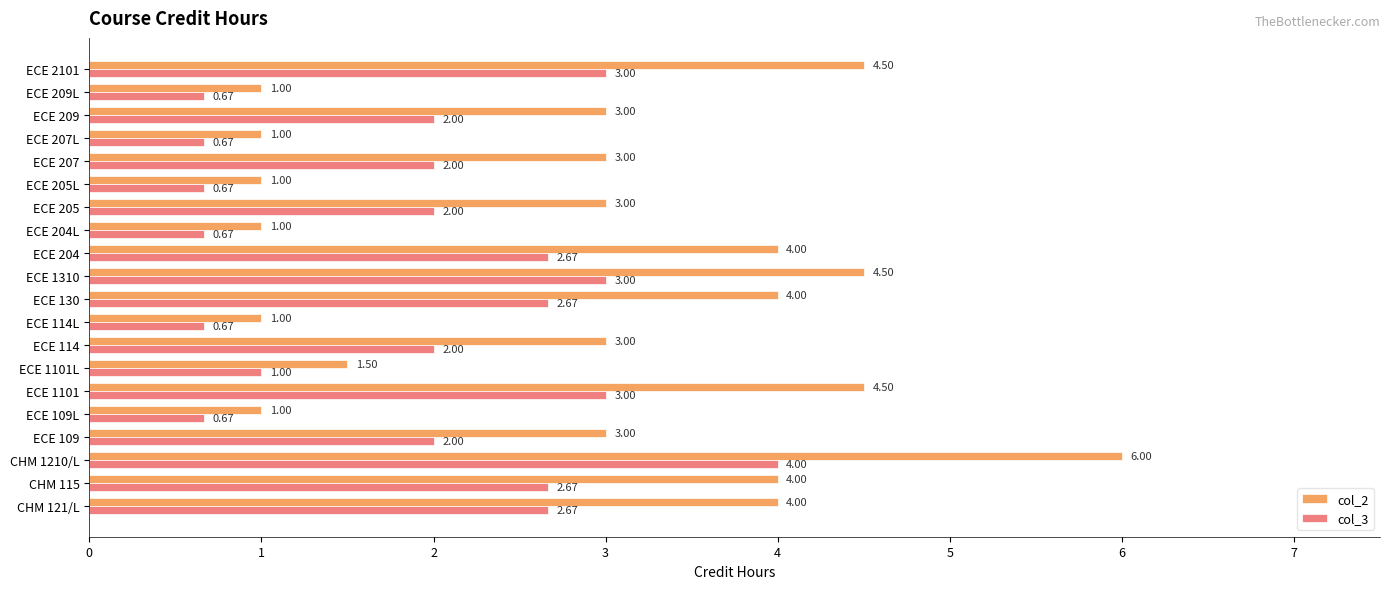

Between ECE 205 and ECE 209L, which series saw the biggest shift?

col_2